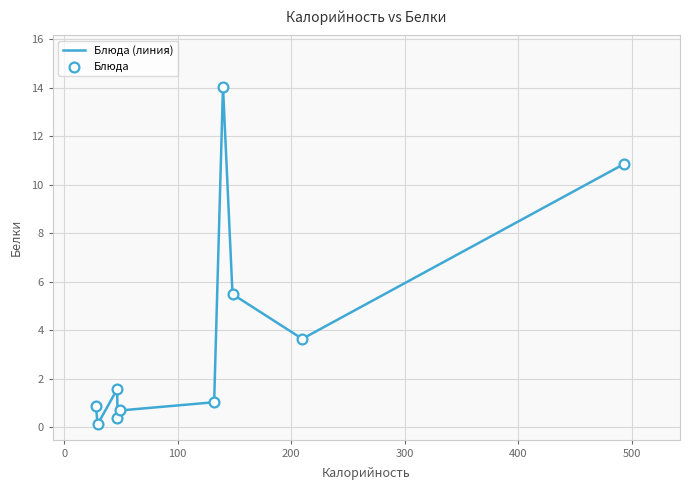

What is the greatest value displayed?

14.0